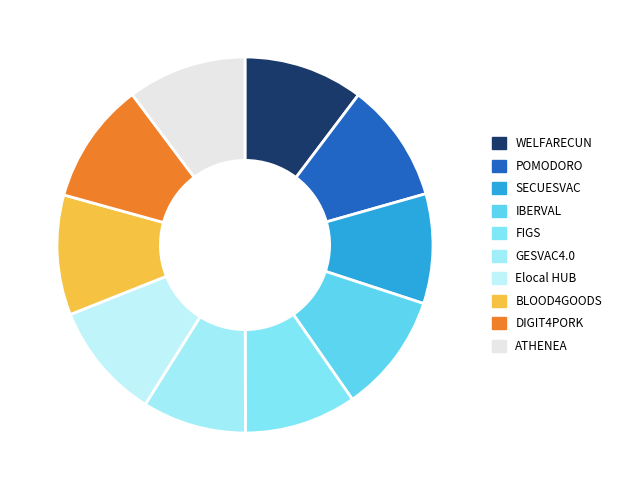

Count the number of slices in the pie.

10